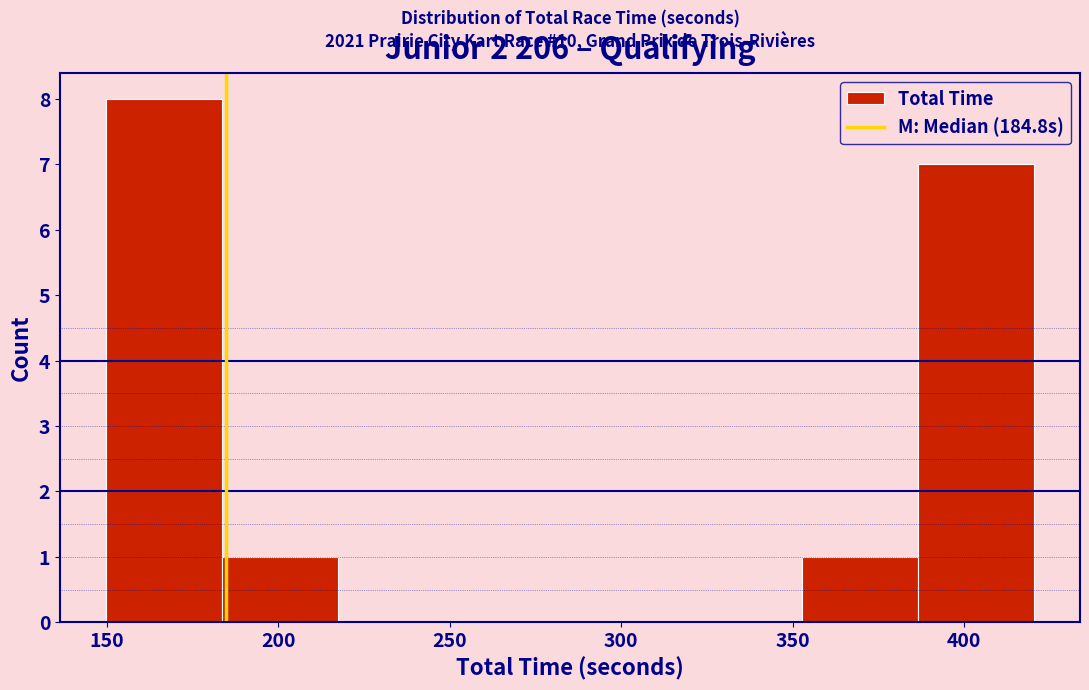

Over which range of the x-axis is the bar tallest?

150 to 185